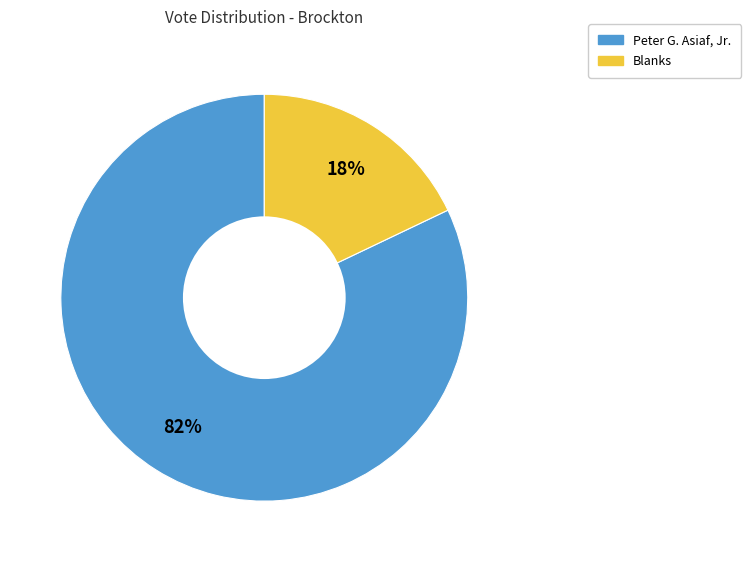

To the nearest percent, what is the average slice percentage?

50%